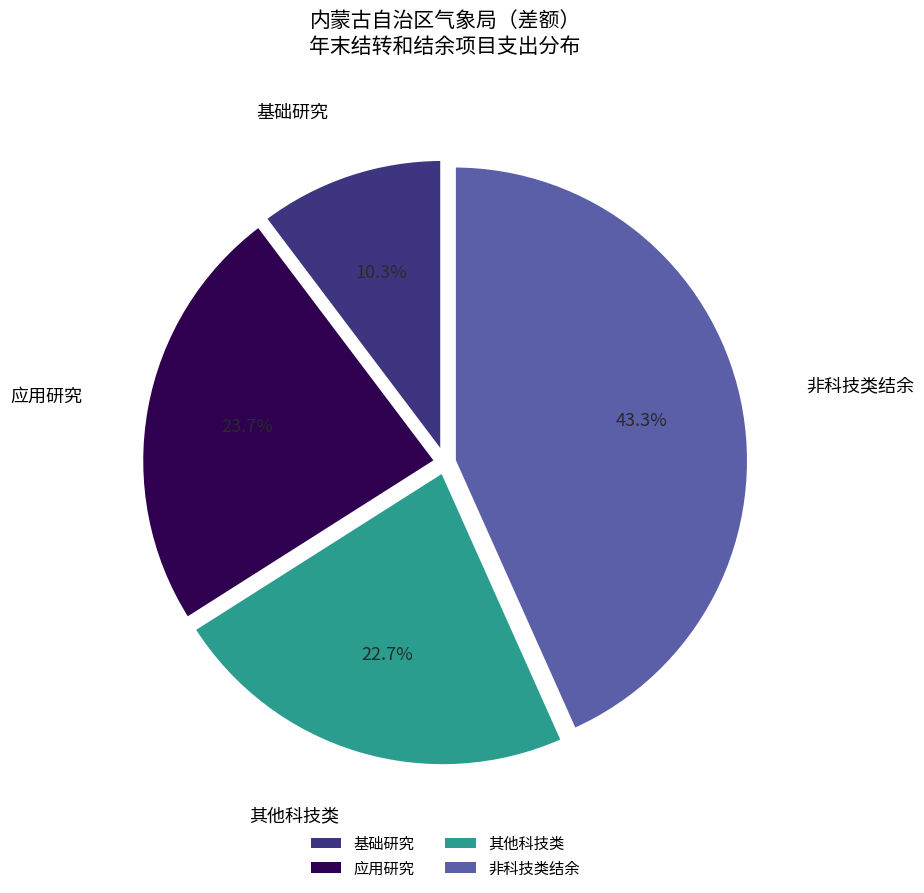

Does 其他科技类 account for over 50% of the chart?

No